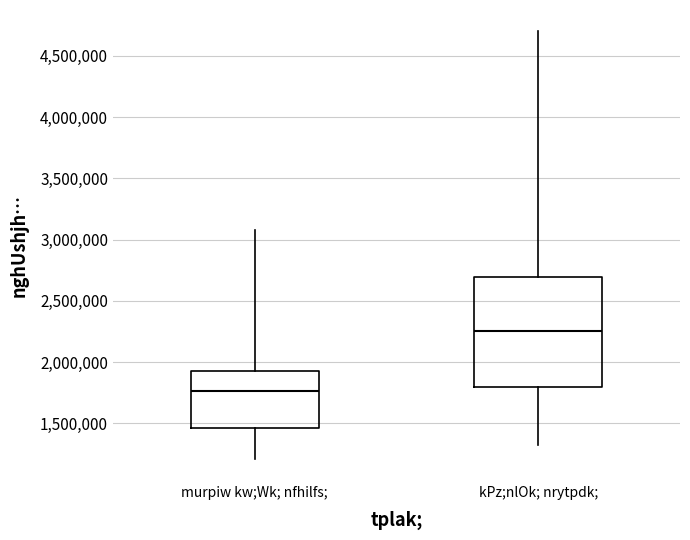

Which box is the tallest, from its lower edge to its upper edge?

kPz;nlOk; nrytpdk;